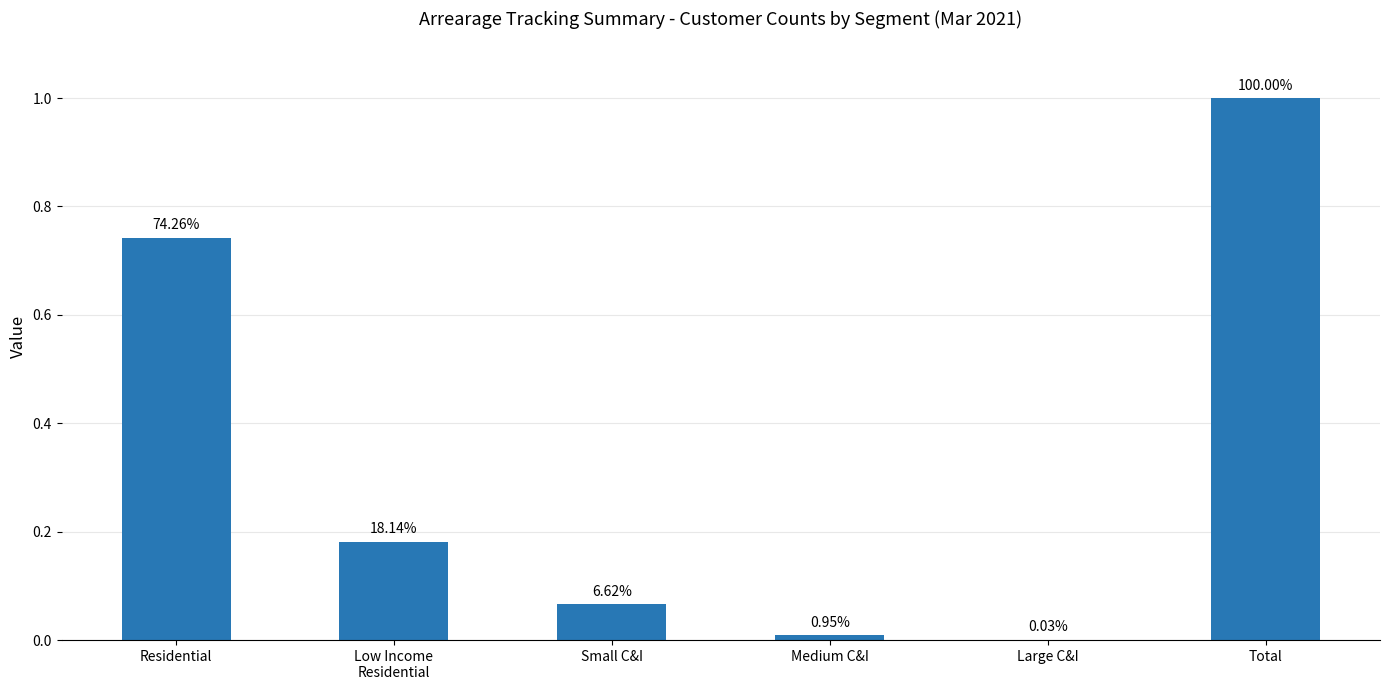

What is the label of the 1st bar from the right?

Total